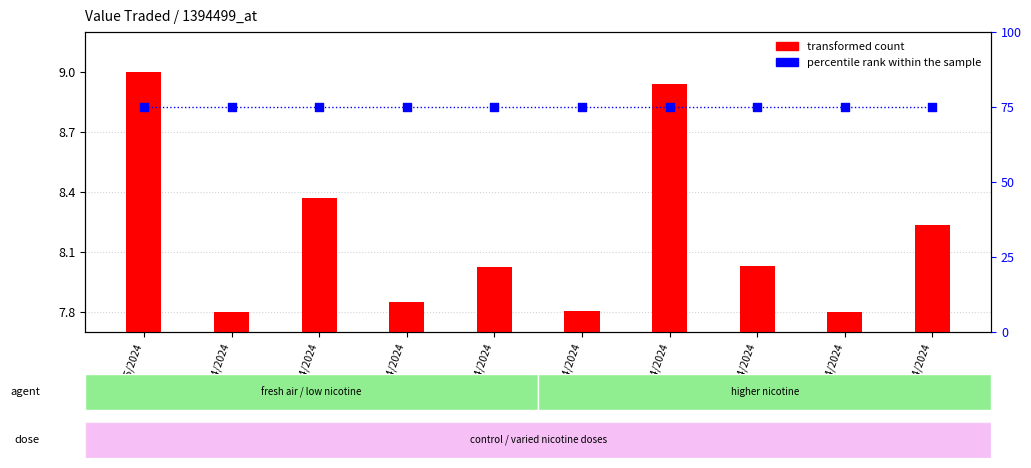

At which category is the sum across all series the highest?

01/05/2024